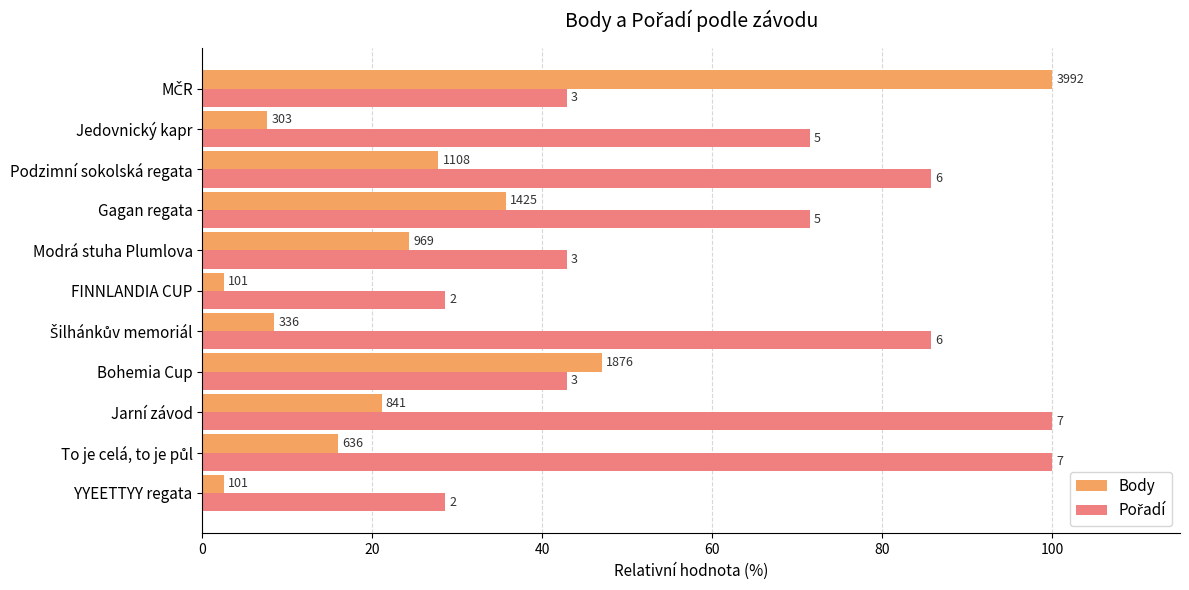

Reading left to right, what are all the values shown in this chart?

Body: 2.5	15.9	21.1	47.0	8.4	2.5	24.3	35.7	27.8	7.6	100.0
Pořadí: 28.6	100.0	100.0	42.9	85.7	28.6	42.9	71.4	85.7	71.4	42.9